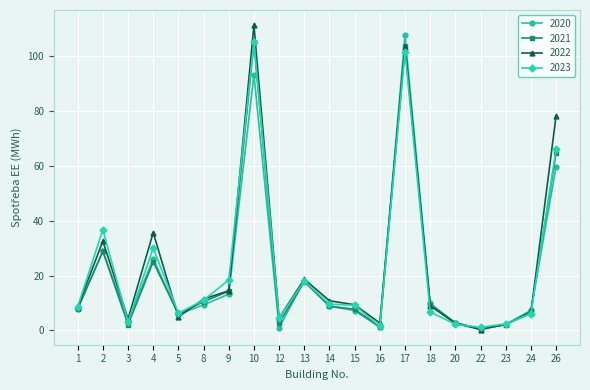

What is the value of the 2022 point at the 19th from the left?

6.3